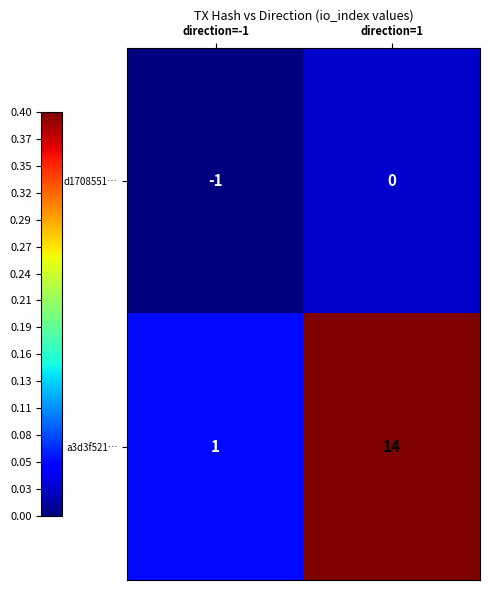

Reading left to right, extract all data points from this chart.

d1708551…: direction=-1=-1	direction=1=0
a3d3f521…: direction=-1=1	direction=1=14